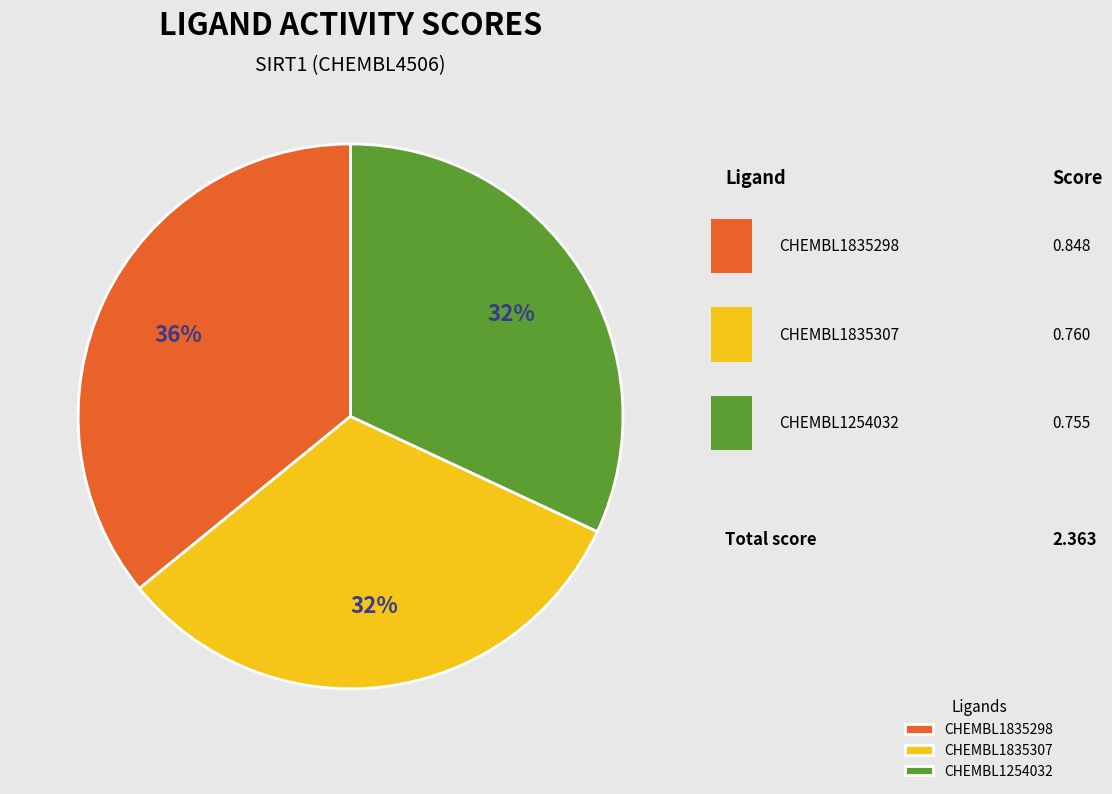

What percentage is the CHEMBL1835307 slice, to the nearest percent?

32%